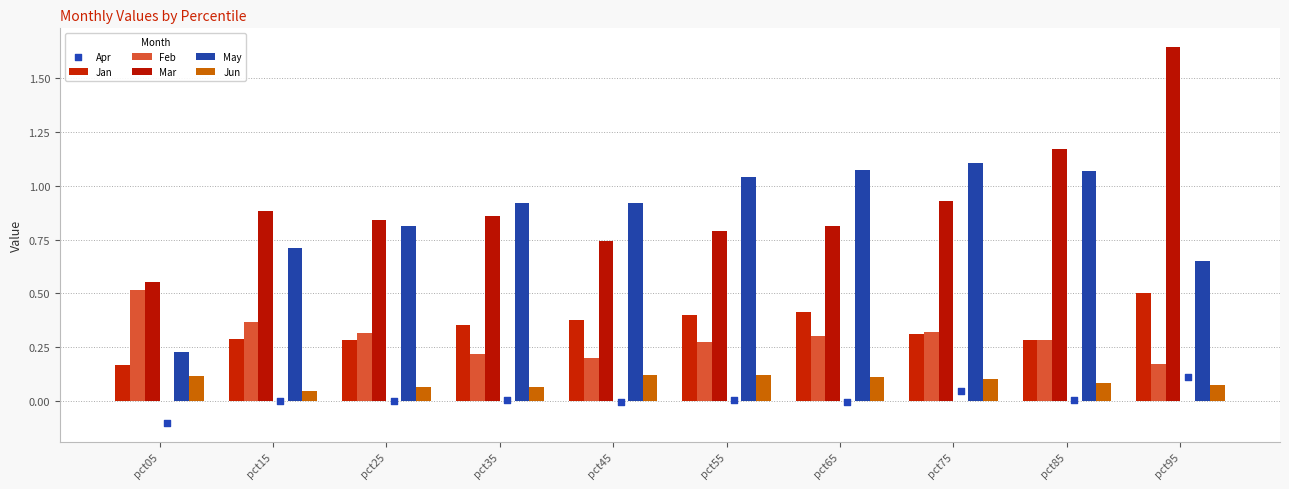

Which series contains the lowest Y value?

Apr